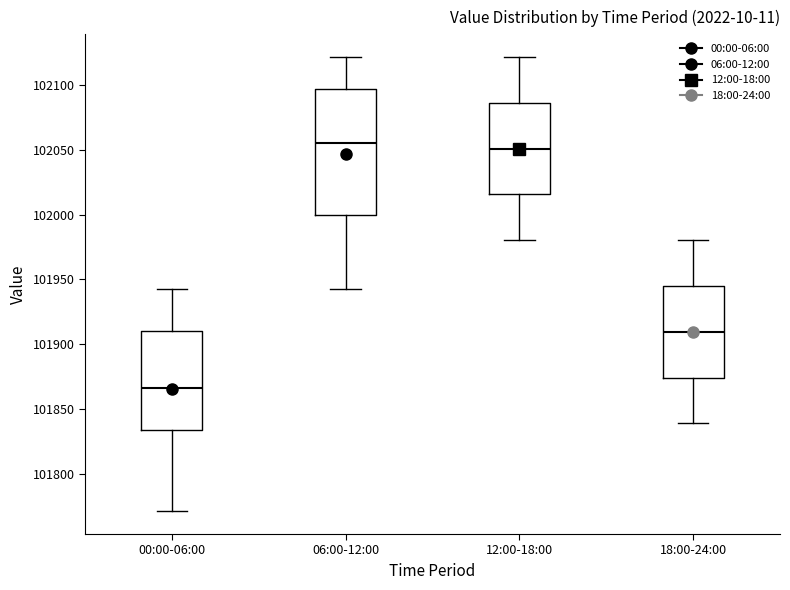

Comparing the boxes themselves (not the whiskers), which one is the tallest?

06:00-12:00